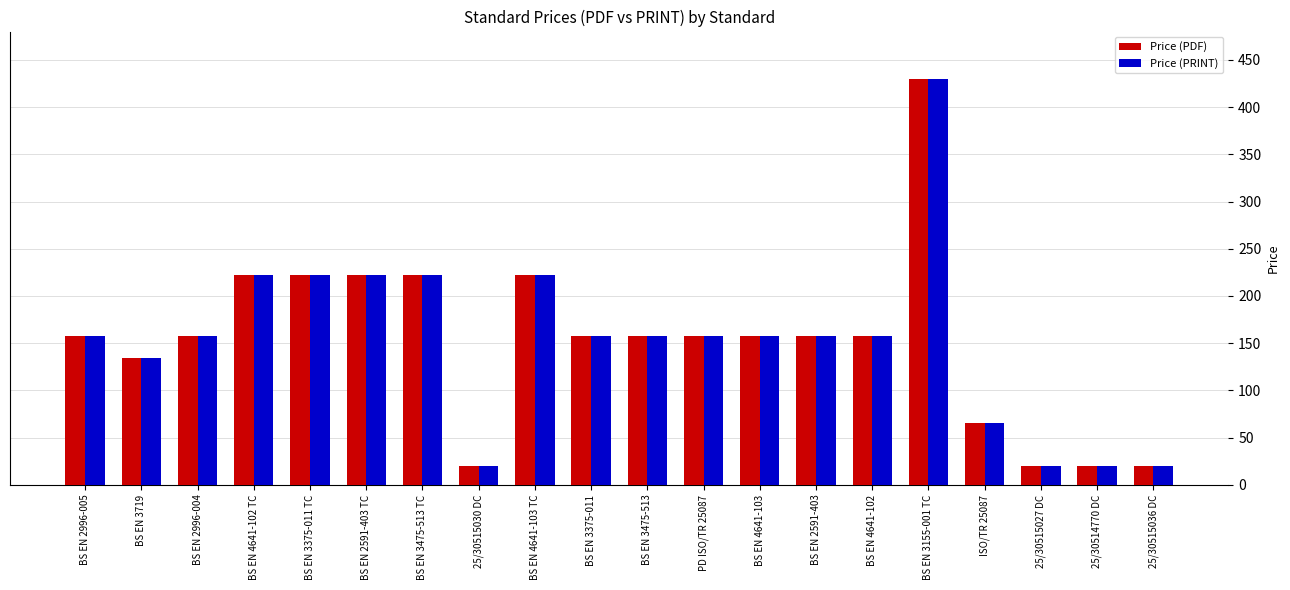

Reading right to left, extract all data points from this chart.

Price (PDF): 20	20	20	65	430	158	158	158	158	158	158	222	20	222	222	222	222	158	134	158
Price (PRINT): 20	20	20	65	430	158	158	158	158	158	158	222	20	222	222	222	222	158	134	158